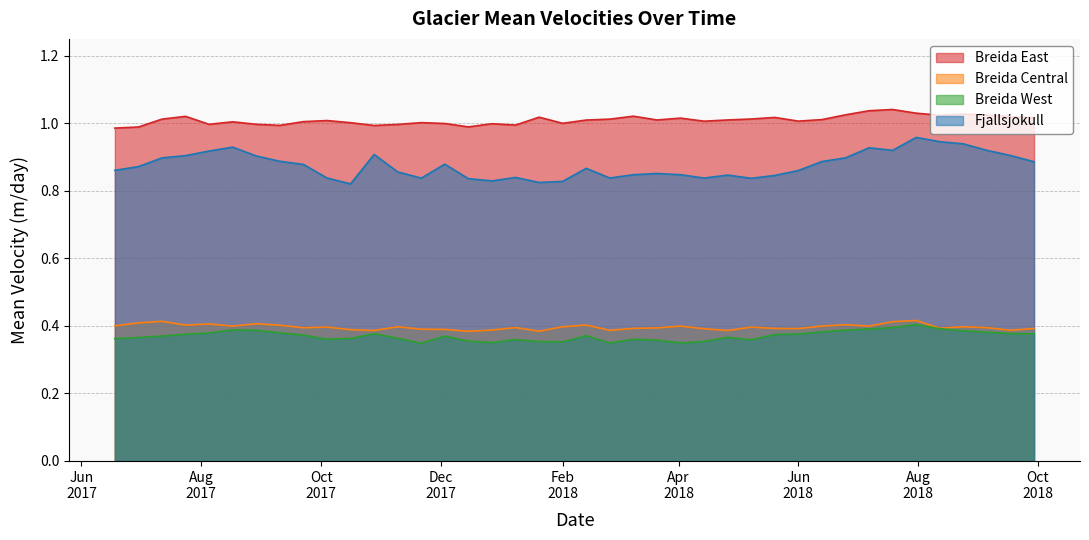

What is the maximum value shown in the chart?

1.0